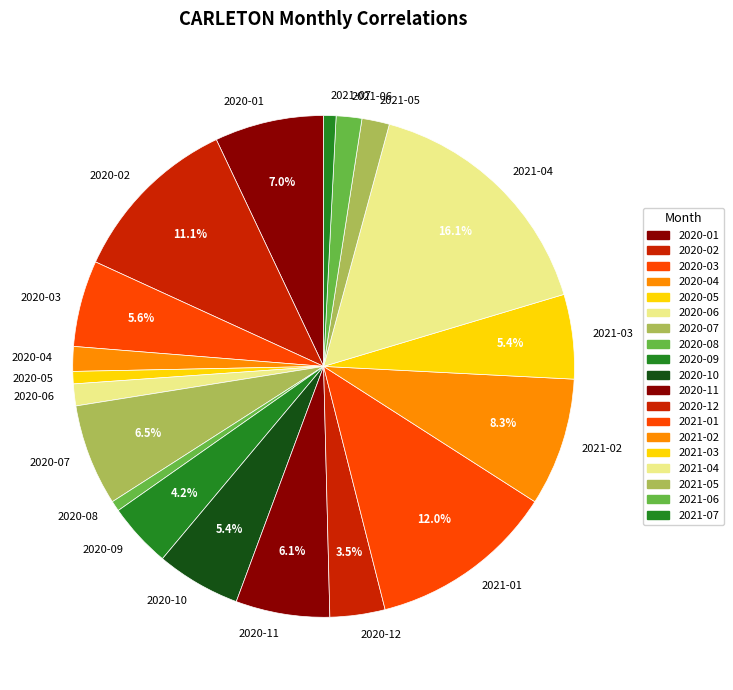

Count the number of slices in the pie.

19